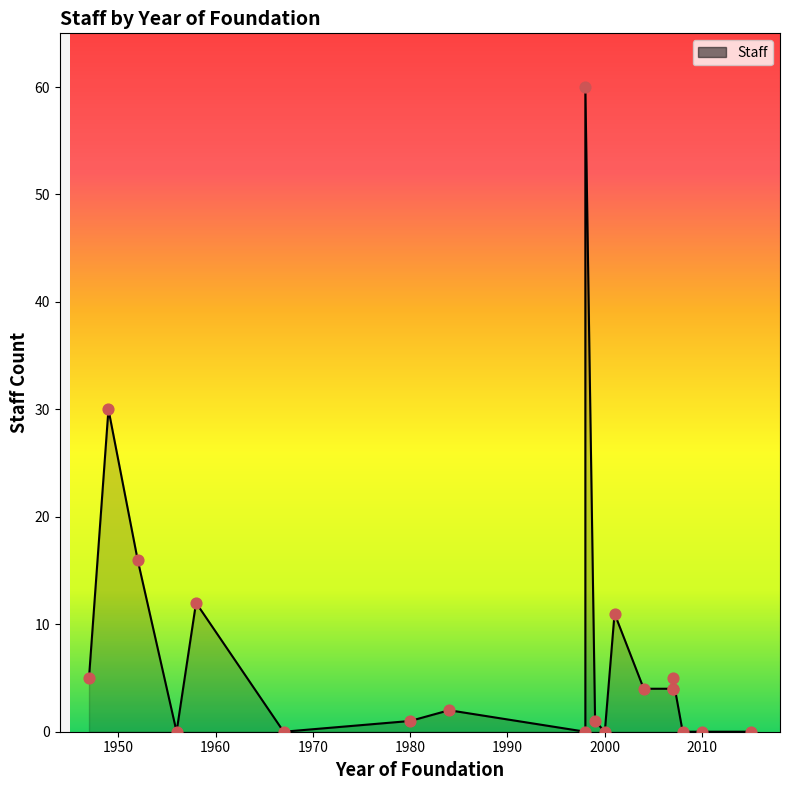

What is the change in value from 2007 to ?

-4